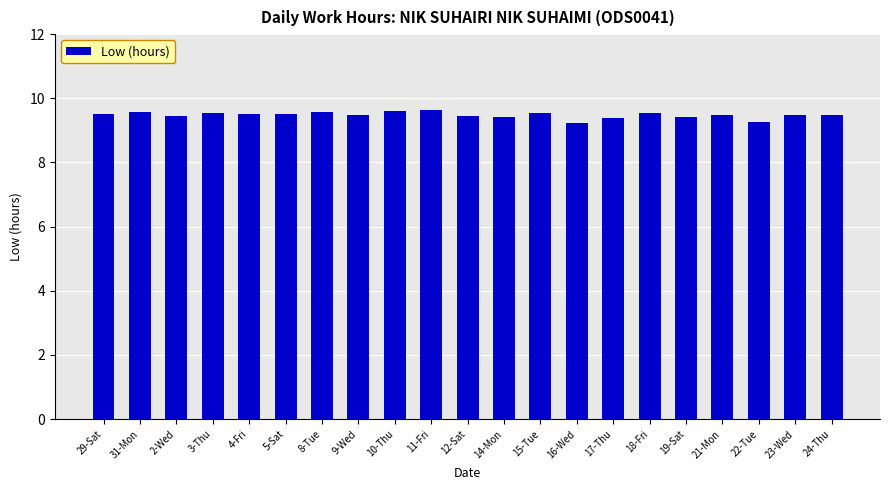

How many values are between 9 and 10?

21